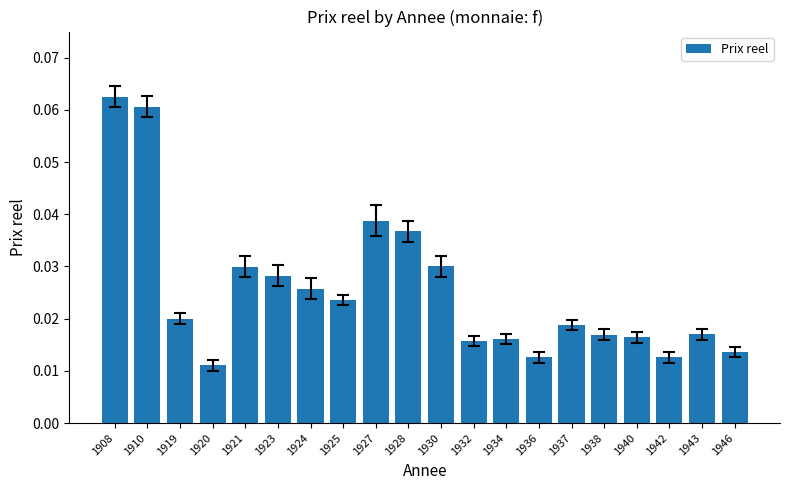

What is the sum of all values?

0.5